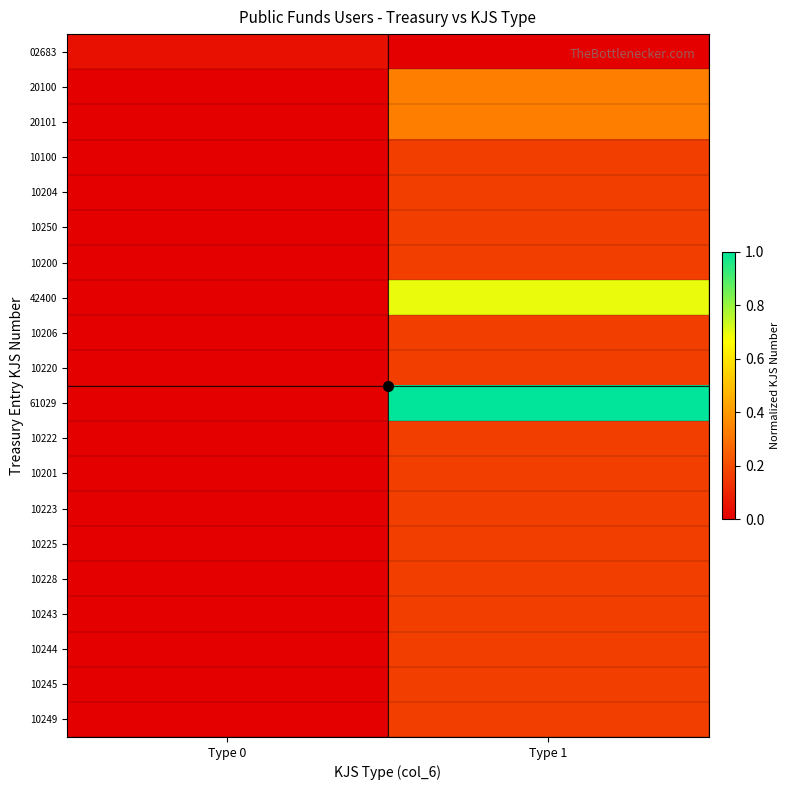

What is the difference between the highest and lowest values at Type 1?

1.0